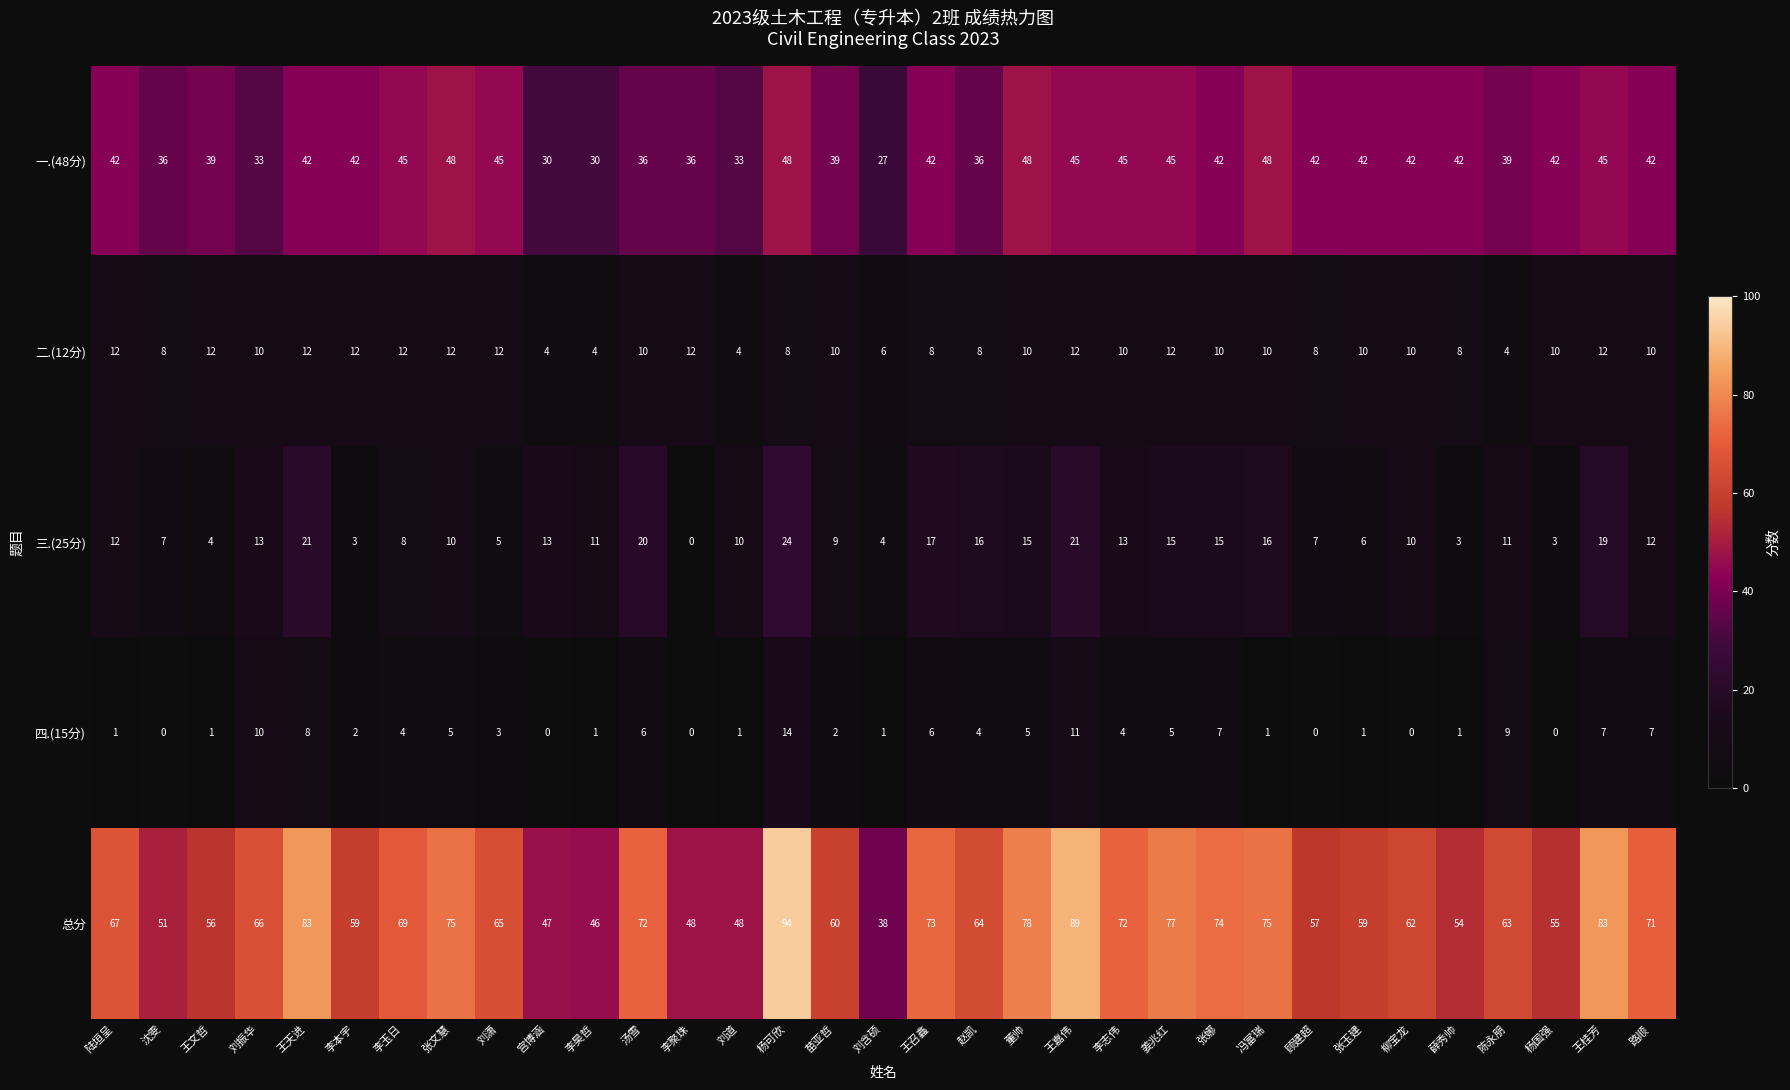

At which category is the sum across all series the highest?

杨可欣